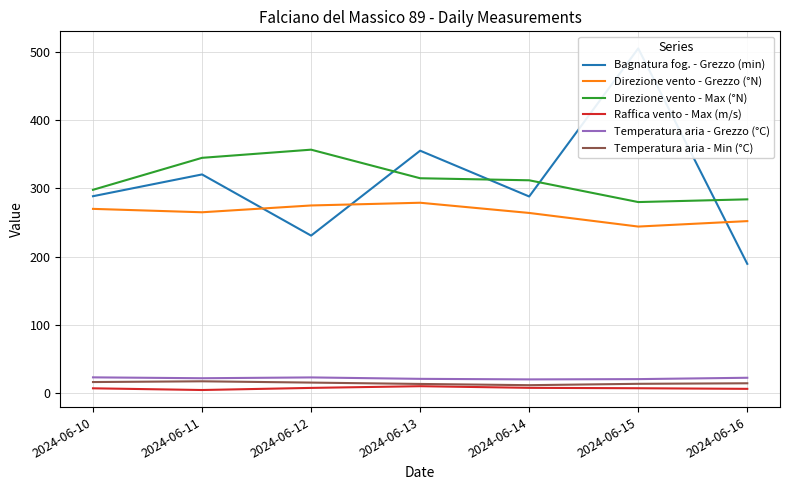

Where does the Direzione vento - Grezzo (°N) series first go above 265?

2024-06-10